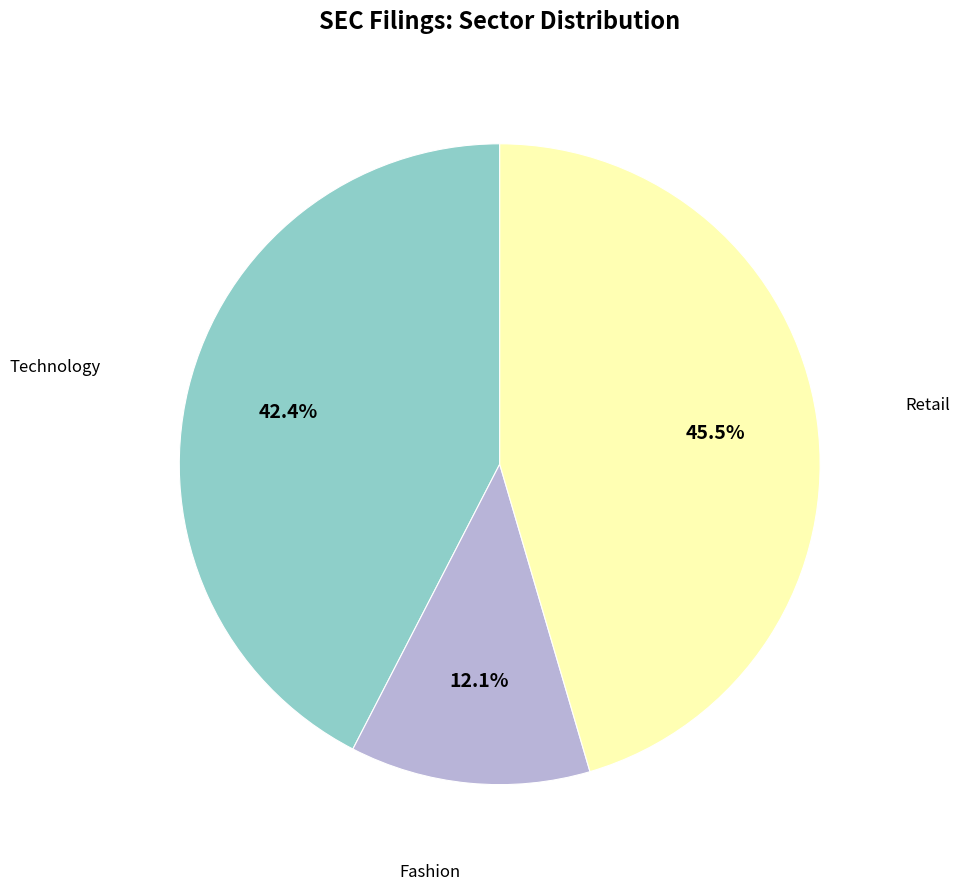

True or false: Retail accounts for 38% of the total.

False